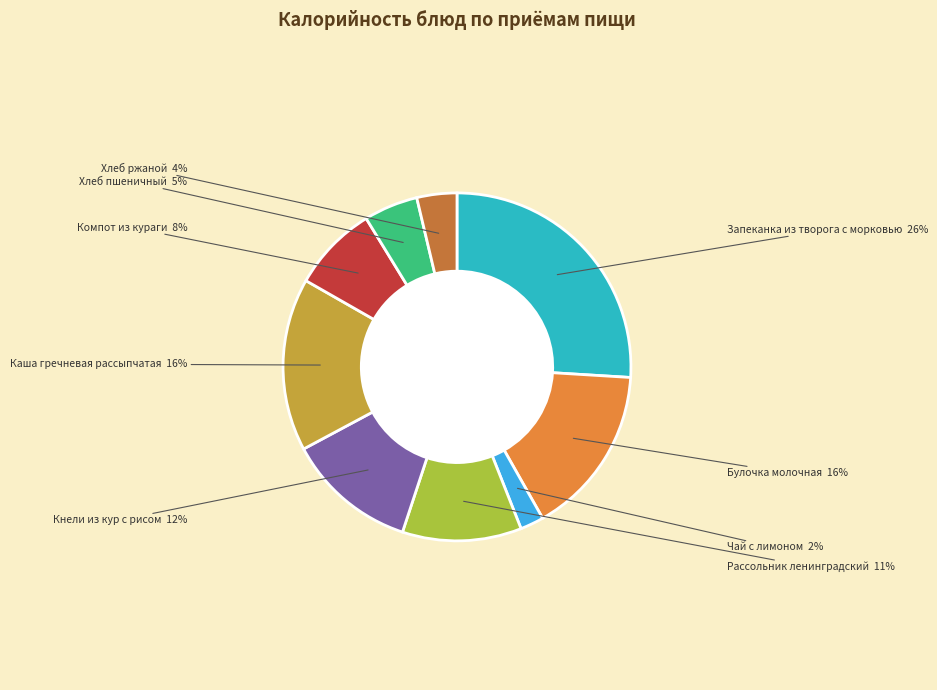

How many slices are in this pie chart?

9